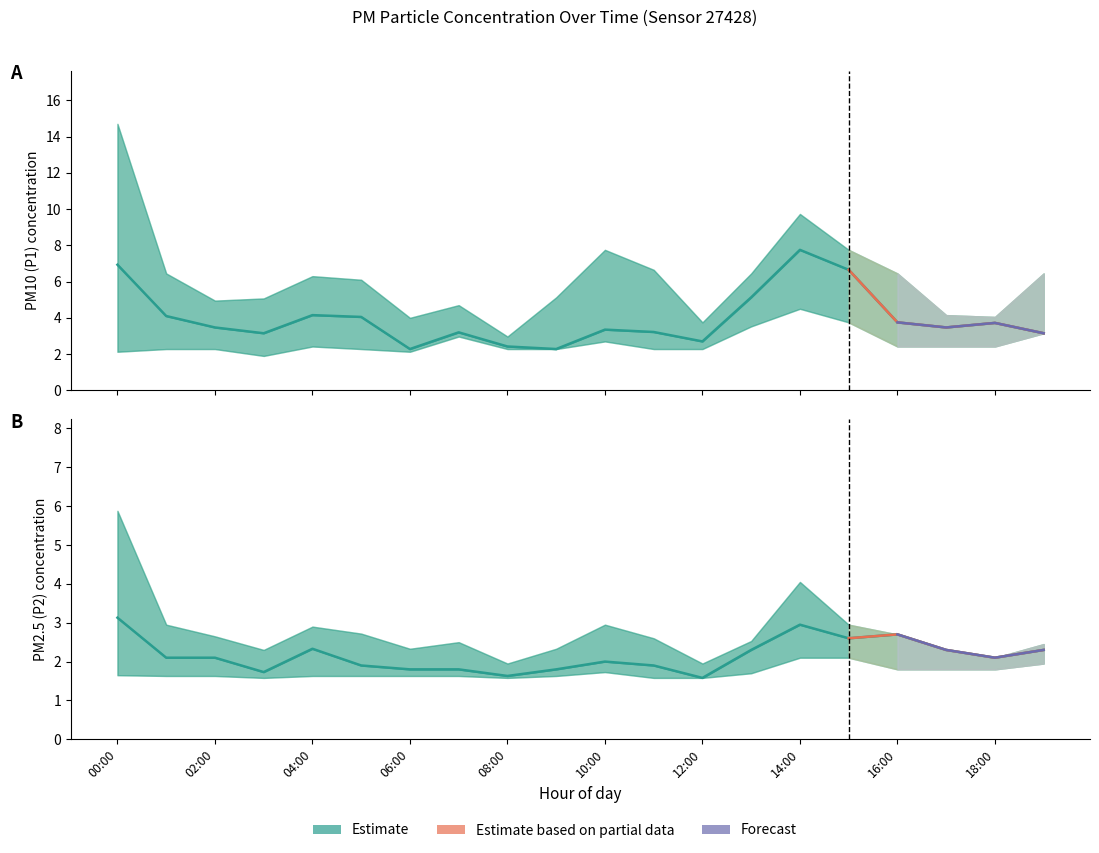

Which has a higher value, 15:00 or 16:00?

15:00